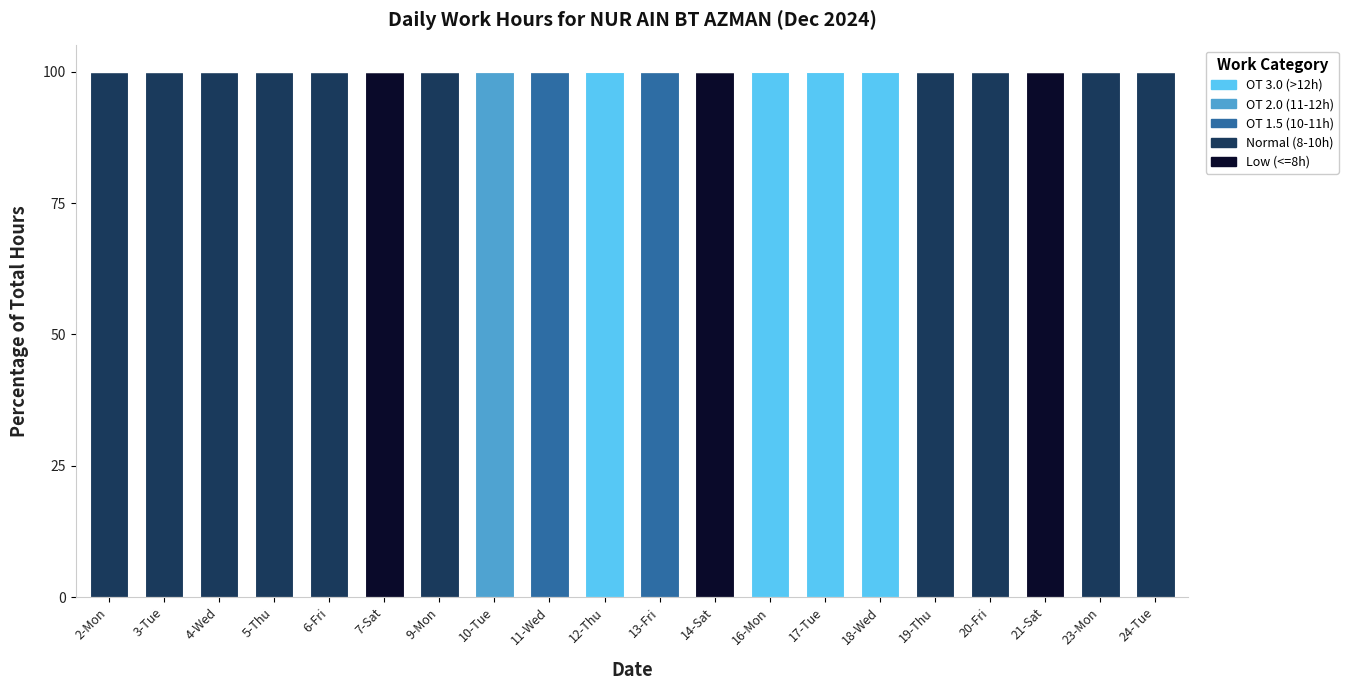

True or false: Low (<=8h) has a value of 100 at 21-Sat.

True